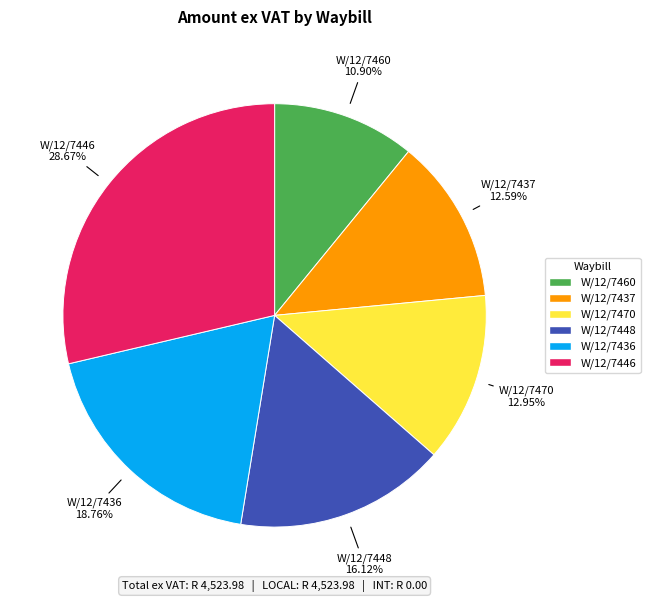

What percentage is the W/12/7448 slice, to the nearest percent?

16%